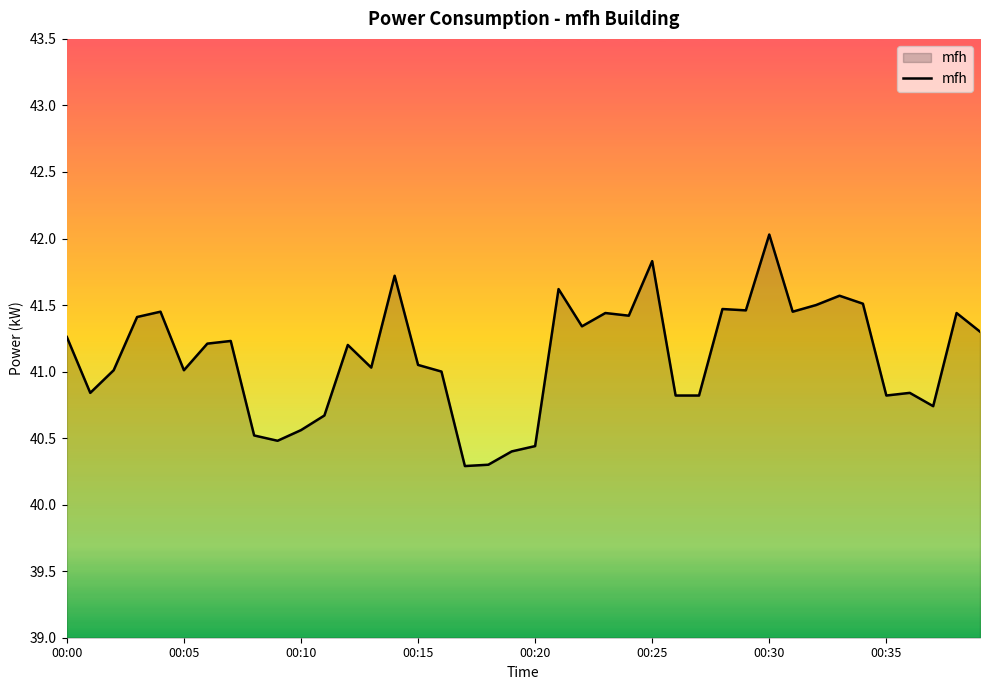

What is the difference between the maximum and minimum values?

1.7